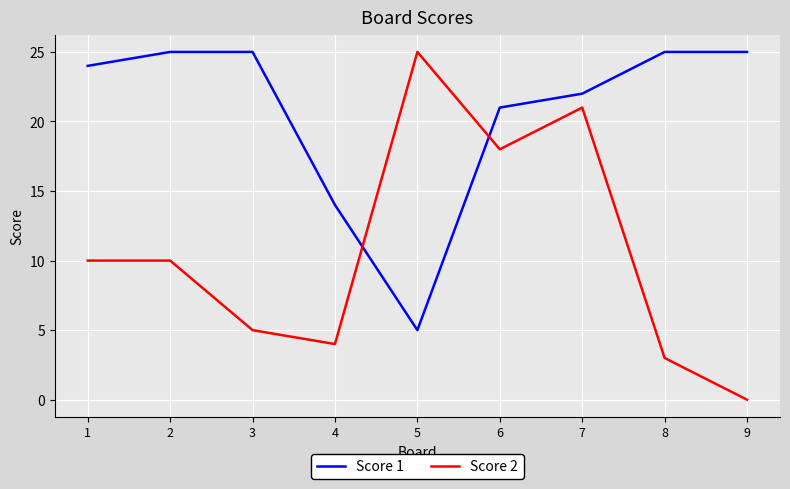

The value of Score 2 at 9 is 11. True or false?

False